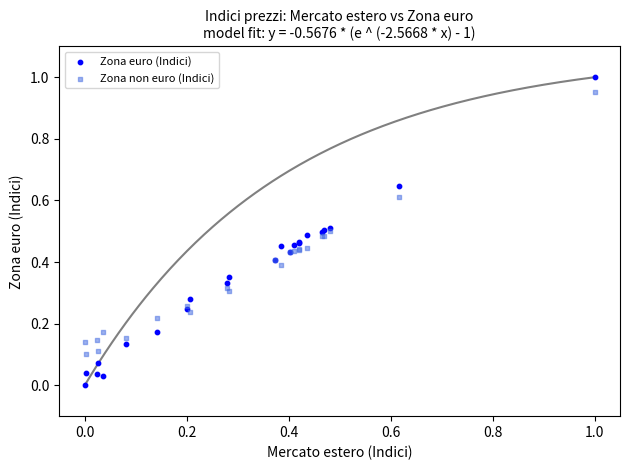

Which series has the largest Y range (max minus min)?

Zona euro (Indici)